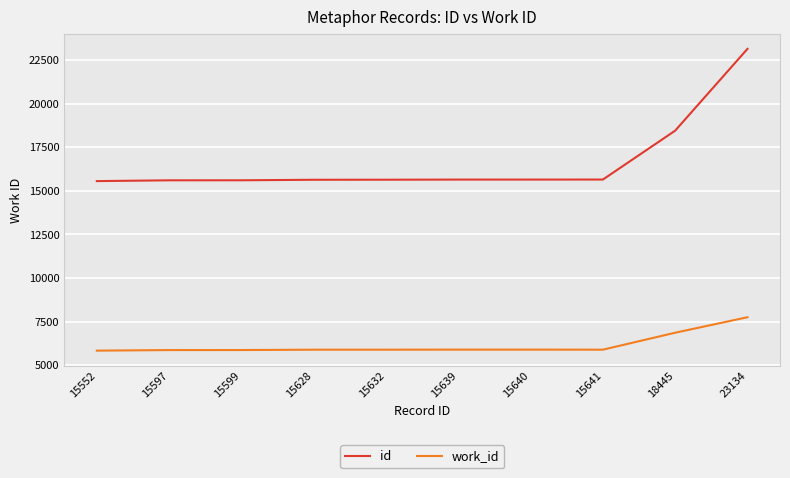

The work_id series shows 8717 at 15639. True or false?

False